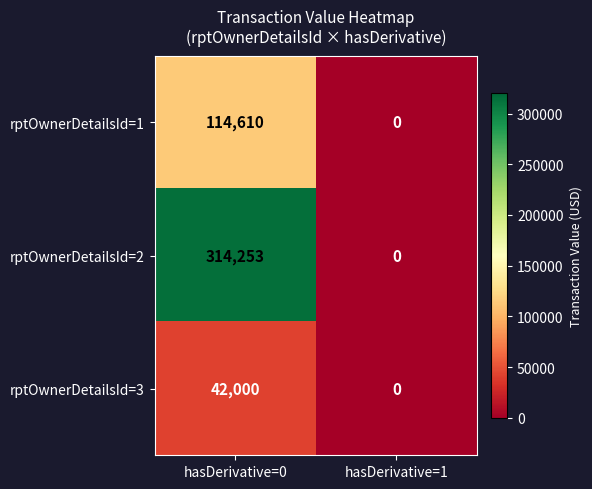

Which series changed the most between hasDerivative=0 and hasDerivative=1?

rptOwnerDetailsId=2